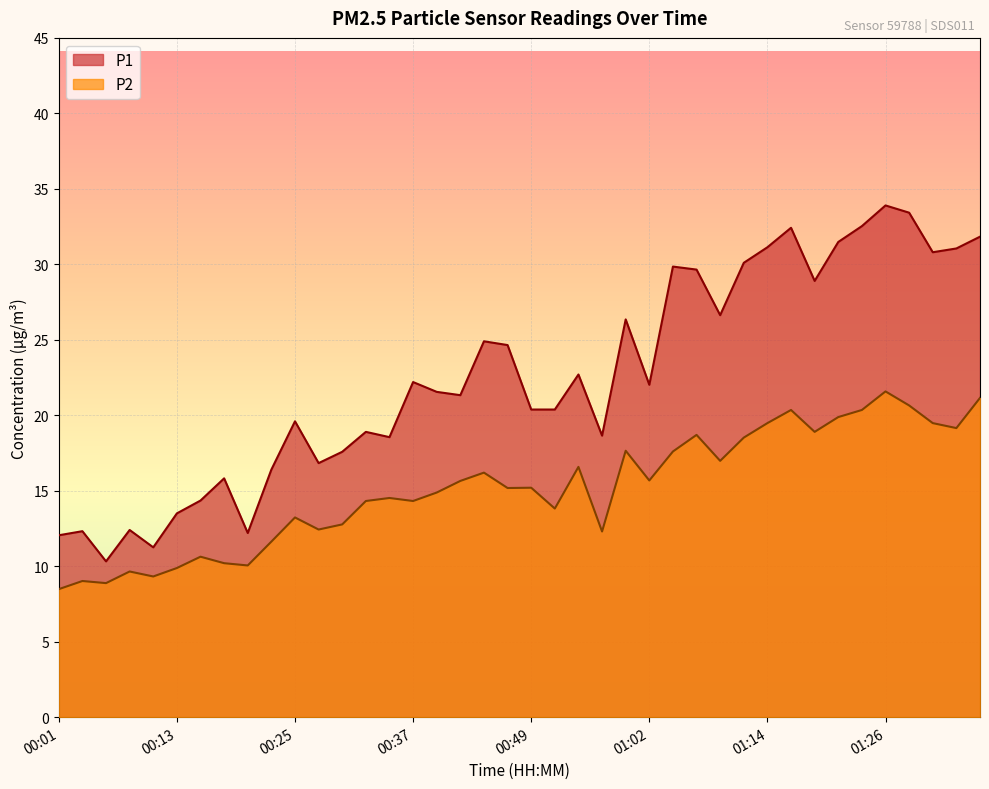

How many lines are shown in the chart?

2